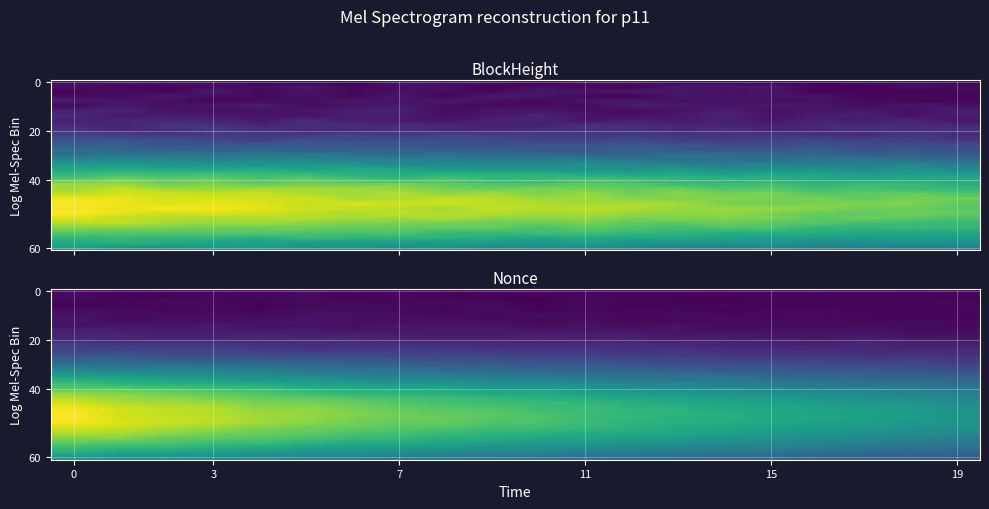

Count the number of data series in this chart.

35